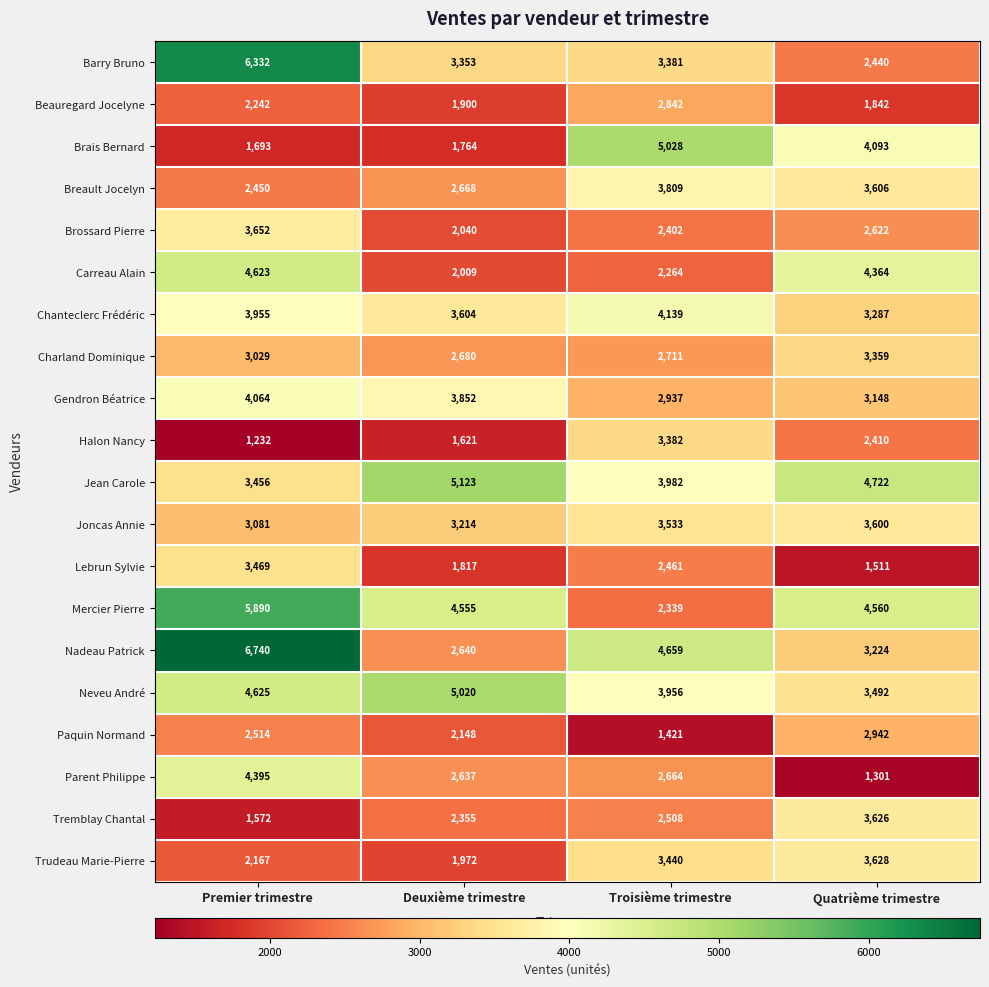

At which category is the sum across all series the highest?

Premier trimestre